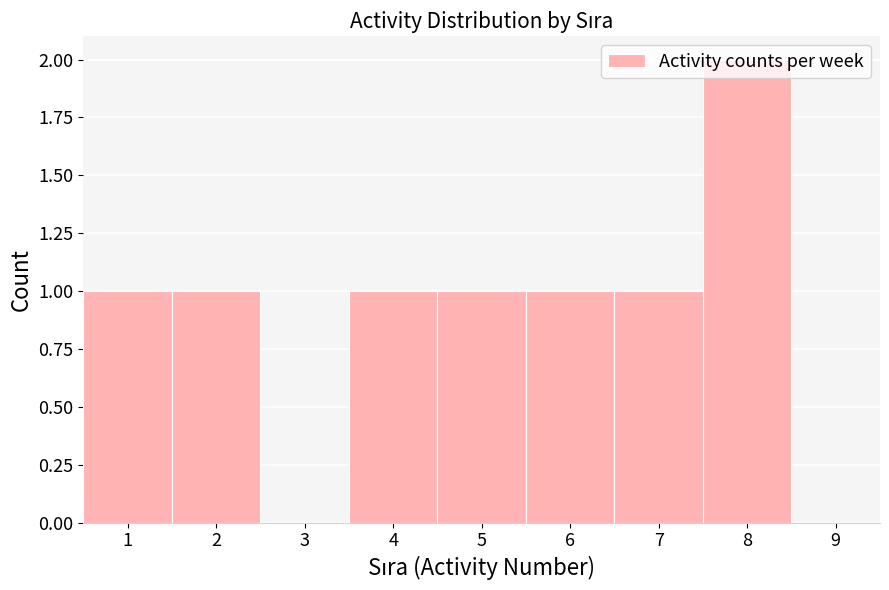

Reading left to right, list every bar in this chart as the range it spans on the x-axis followed by its height. The values are not printed on the chart, so give them approximately, as read against the axis.

0.5 to 1.5: 1
1.5 to 2.5: 1
2.5 to 3.5: 0
3.5 to 4.5: 1
4.5 to 5.5: 1
5.5 to 6.5: 1
6.5 to 7.5: 1
7.5 to 8.5: 2
8.5 to 9.5: 0